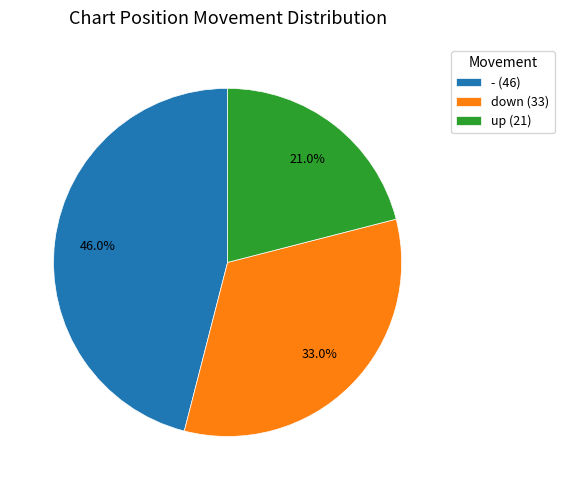

What portion of the pie excludes -?

54.0%